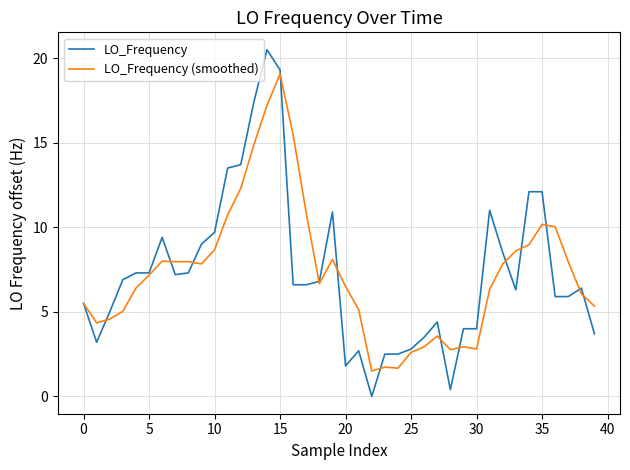

What are all the series names shown in the legend?

LO_Frequency, LO_Frequency (smoothed)